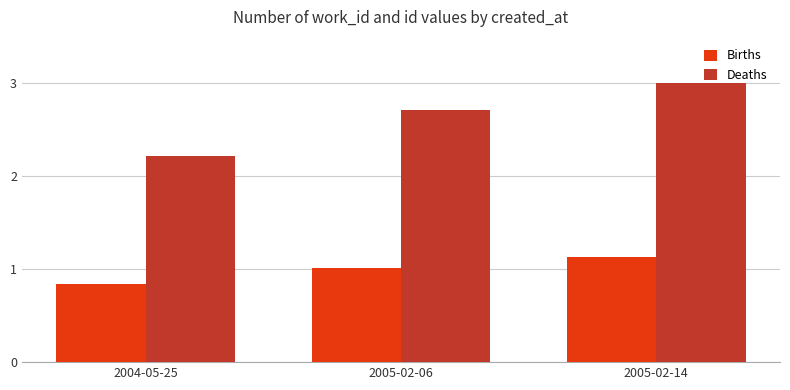

True or false: Deaths has a value of 1.1 at 2005-02-14.

False